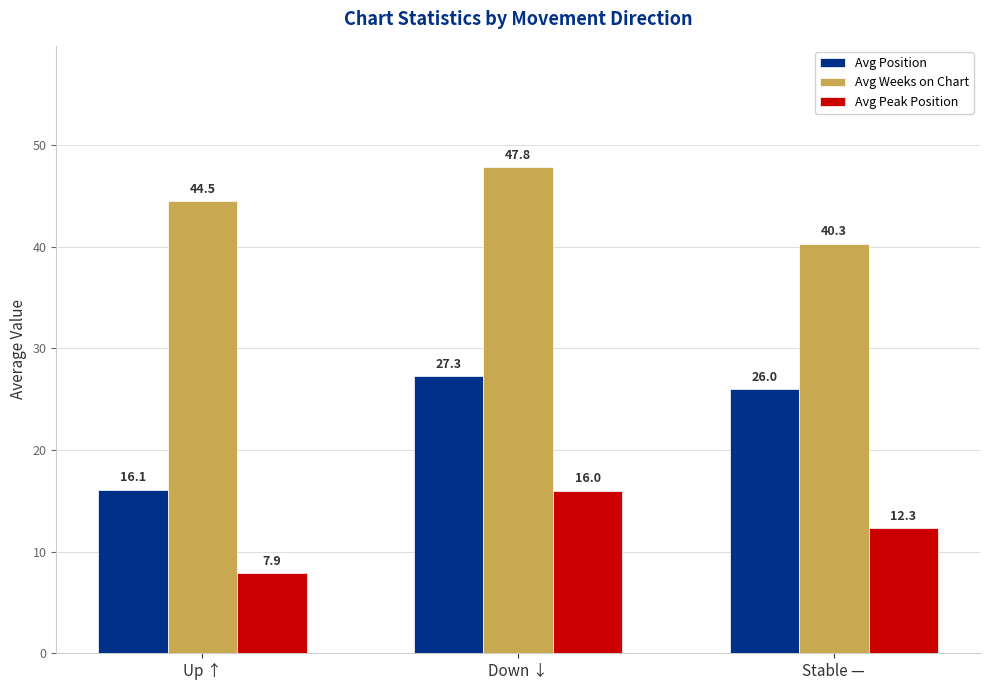

Which category has the lowest value in the Avg Weeks on Chart series?

Stable —